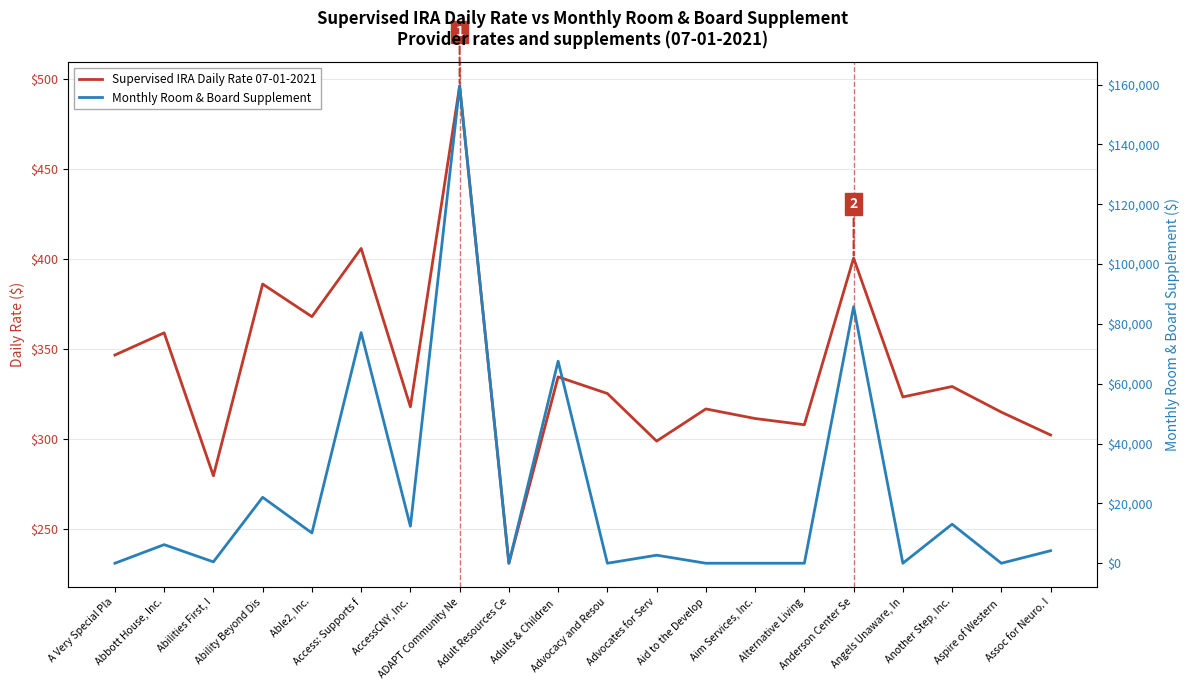

Rank the series by their average value, from highest to lowest.

Monthly Room & Board Supplement, Supervised IRA Daily Rate 07-01-2021